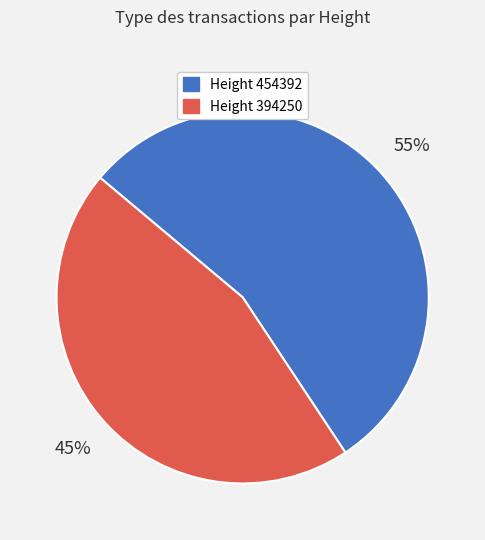

What is the largest slice in the pie chart?

Height 454392